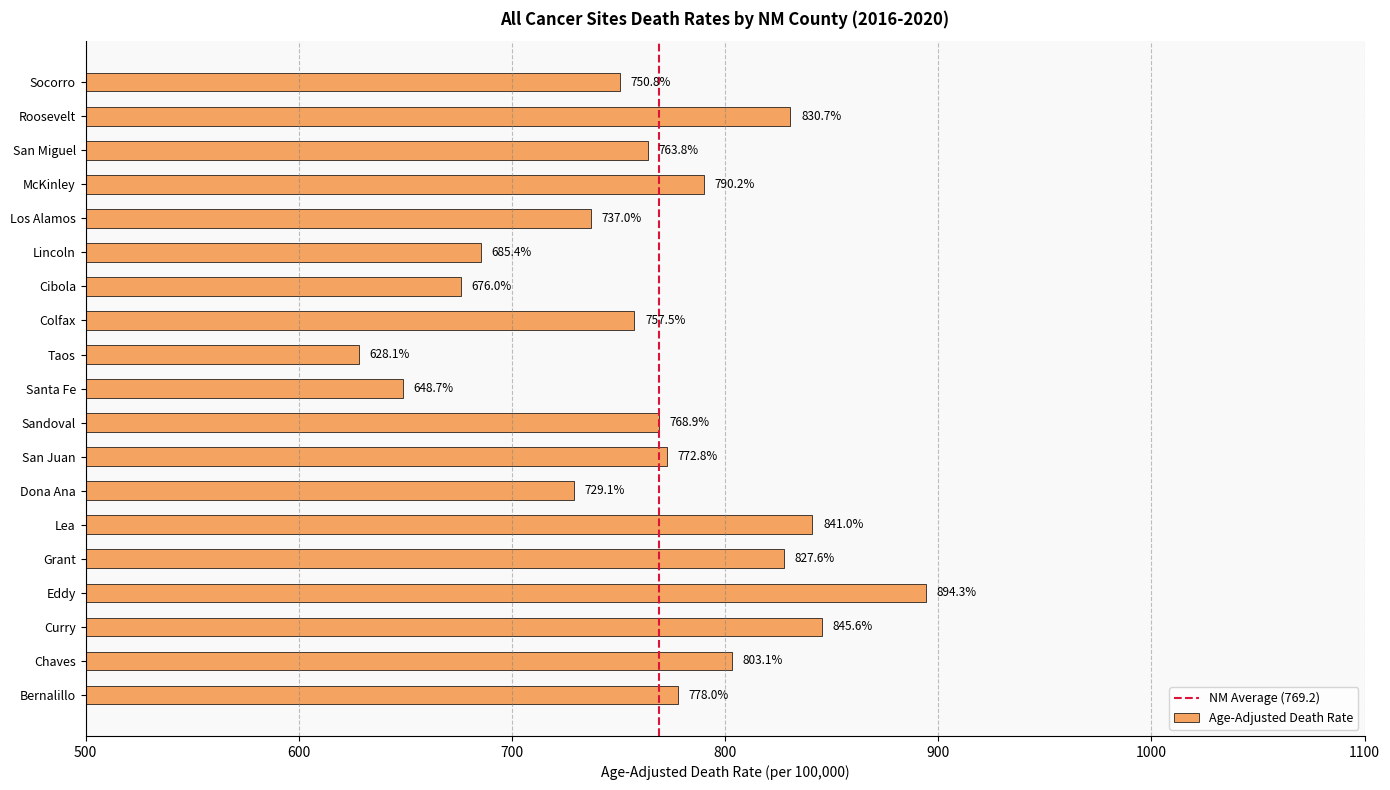

Are the bars grouped side by side (vs. stacked)?

No